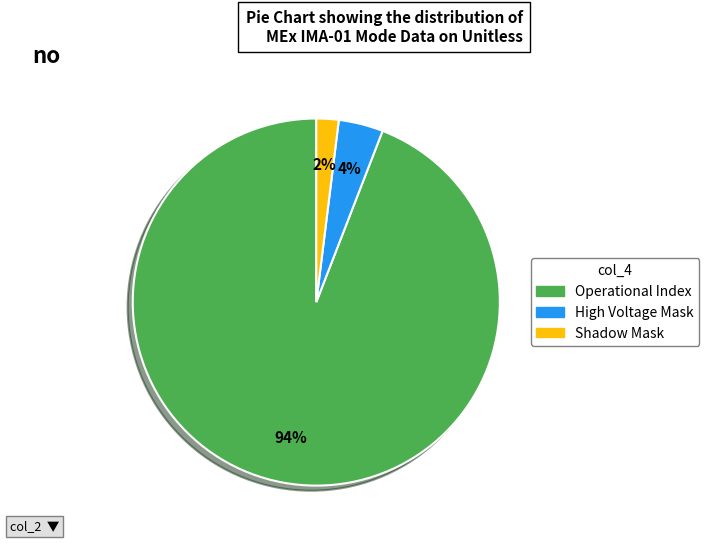

To the nearest percent, what is the difference between the largest and smallest slice percentages?

92%